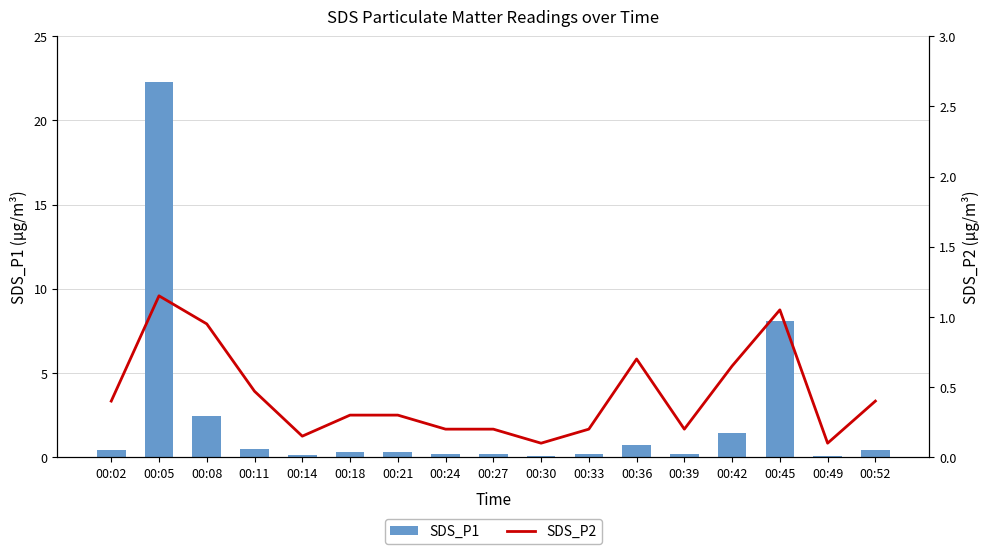

At 00:36, list the series in order from smallest to largest.

SDS_P1, SDS_P2